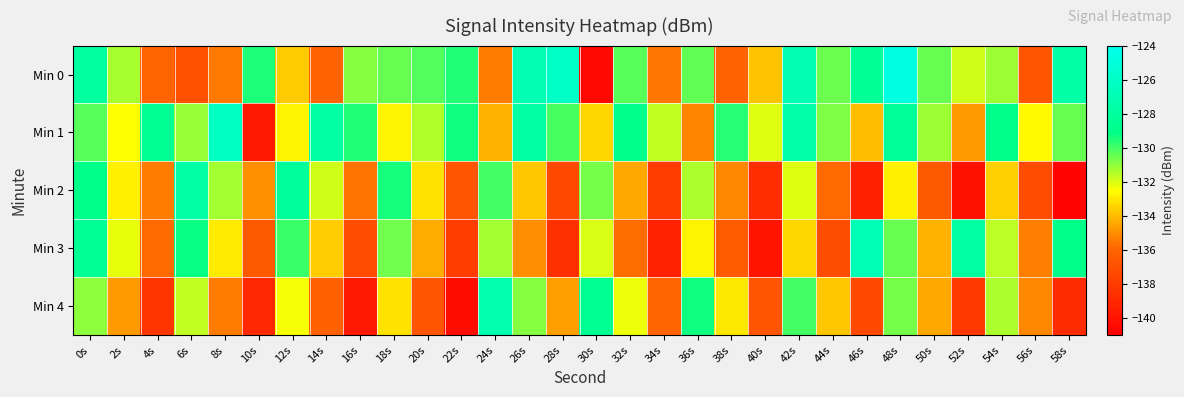

Between 40s and 26s, which is larger?

26s